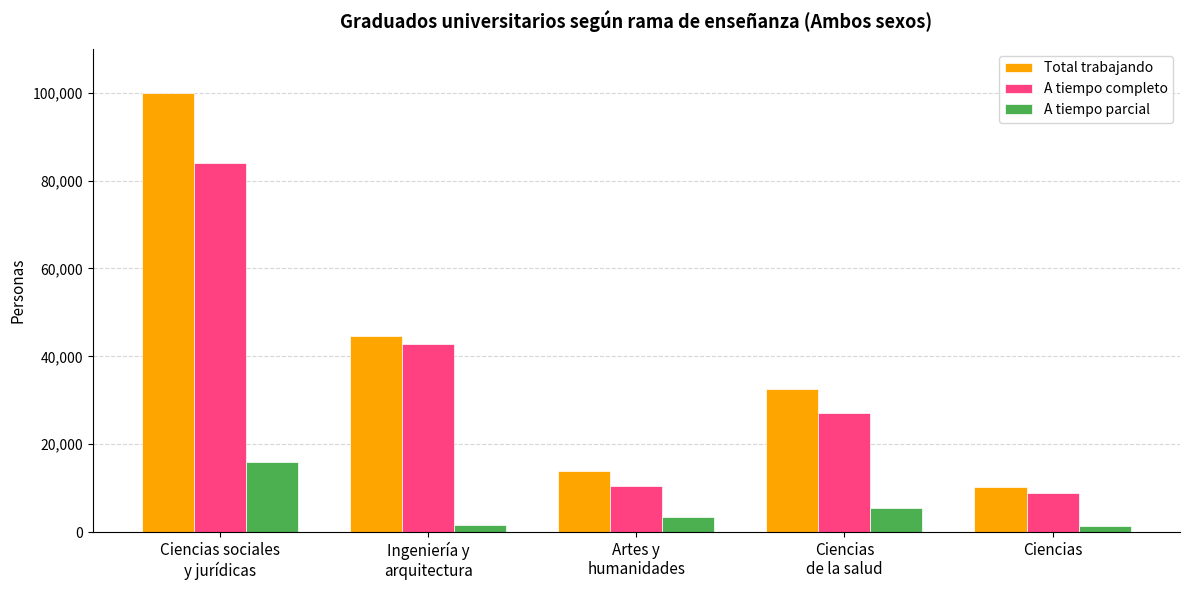

What is the label of the 2nd bar from the left?

Ingeniería y
arquitectura